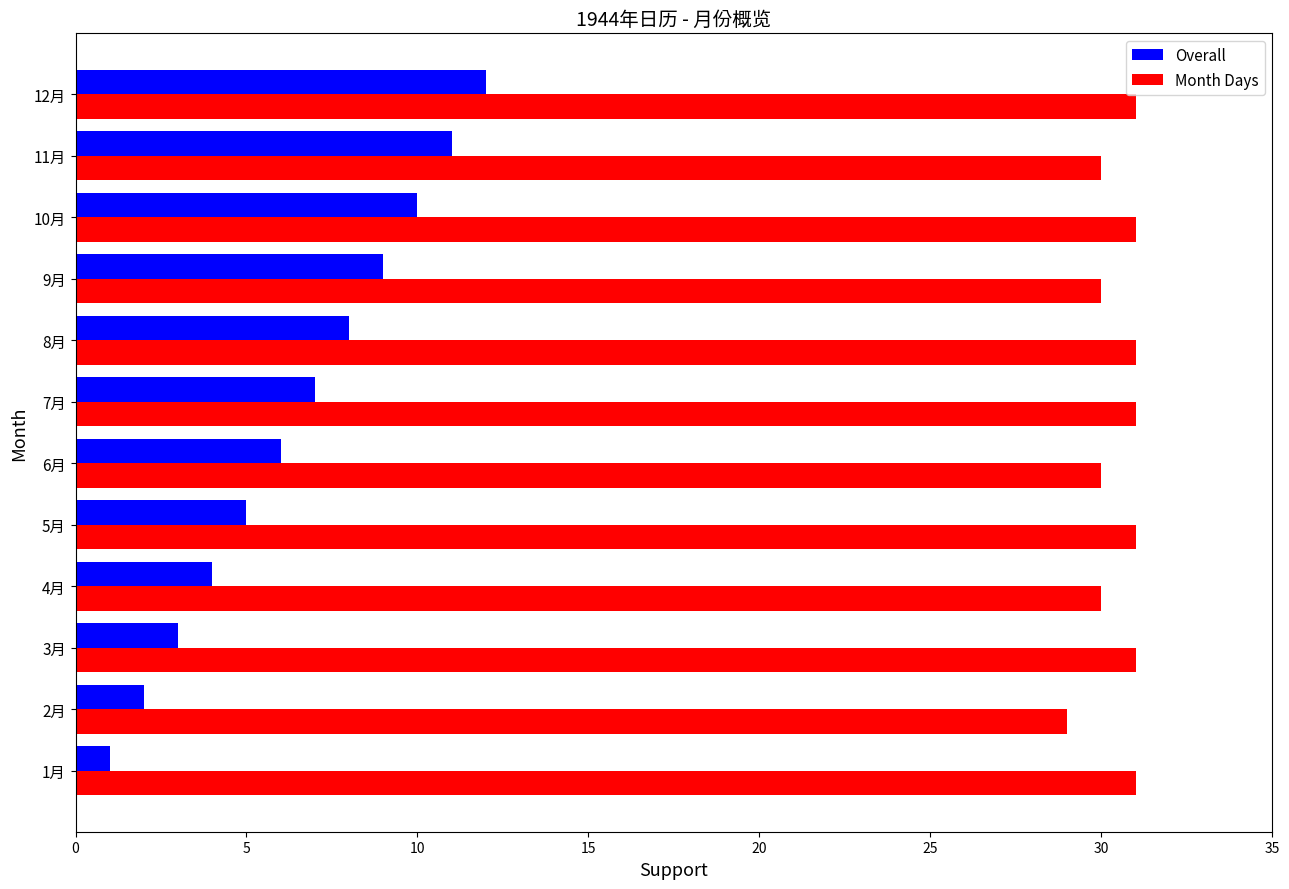

Which series has the largest range (max minus min)?

Overall